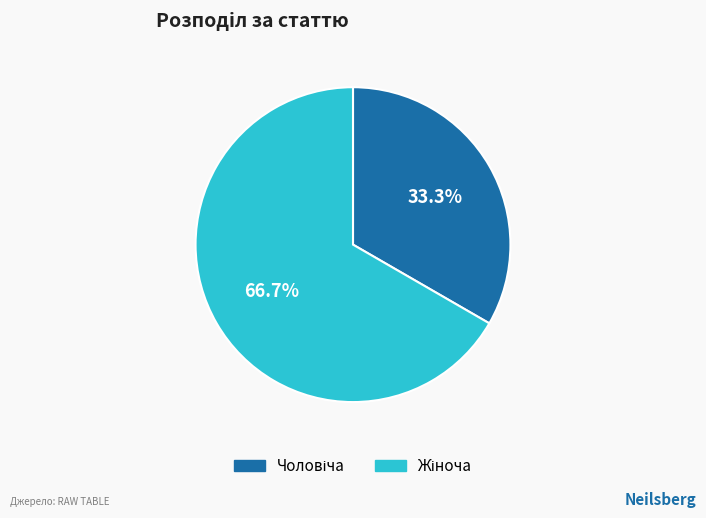

Is there any slice that represents more than half of the pie?

Yes